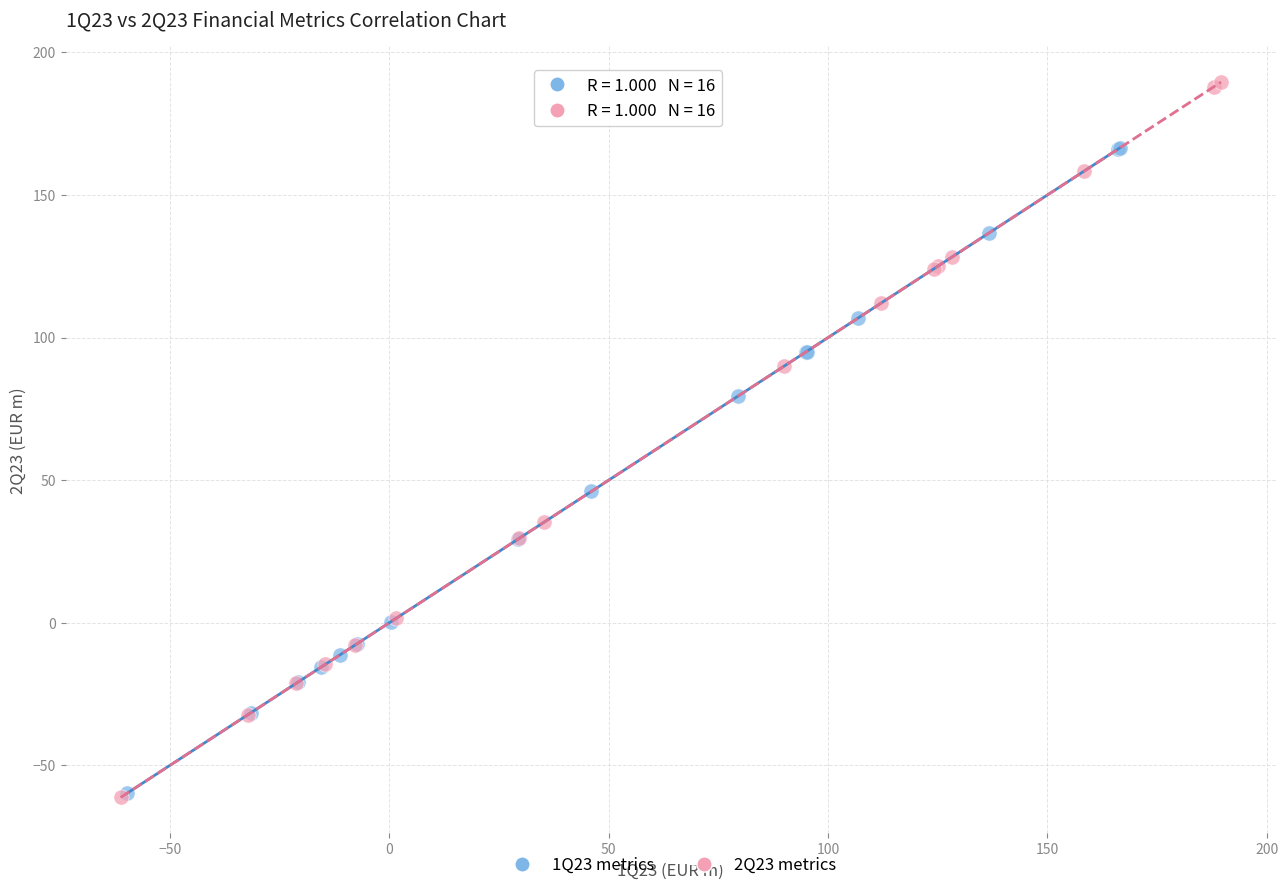

Which series has the largest Y range (max minus min)?

2Q23 metrics